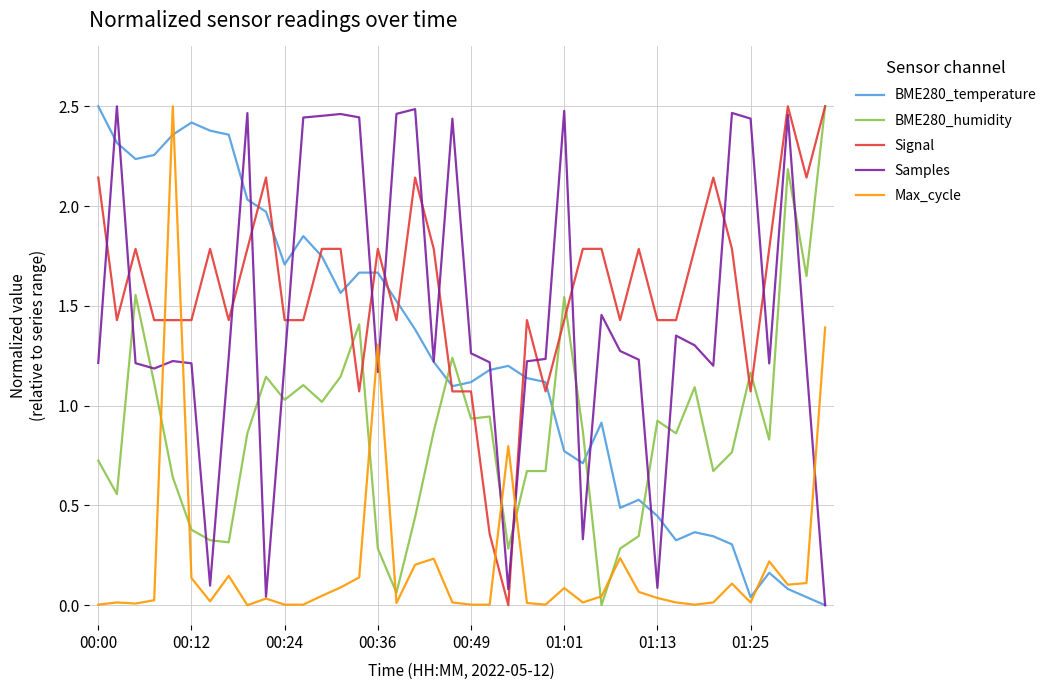

After their last crossing, which series has the higher values: BME280_temperature or BME280_humidity?

BME280_humidity